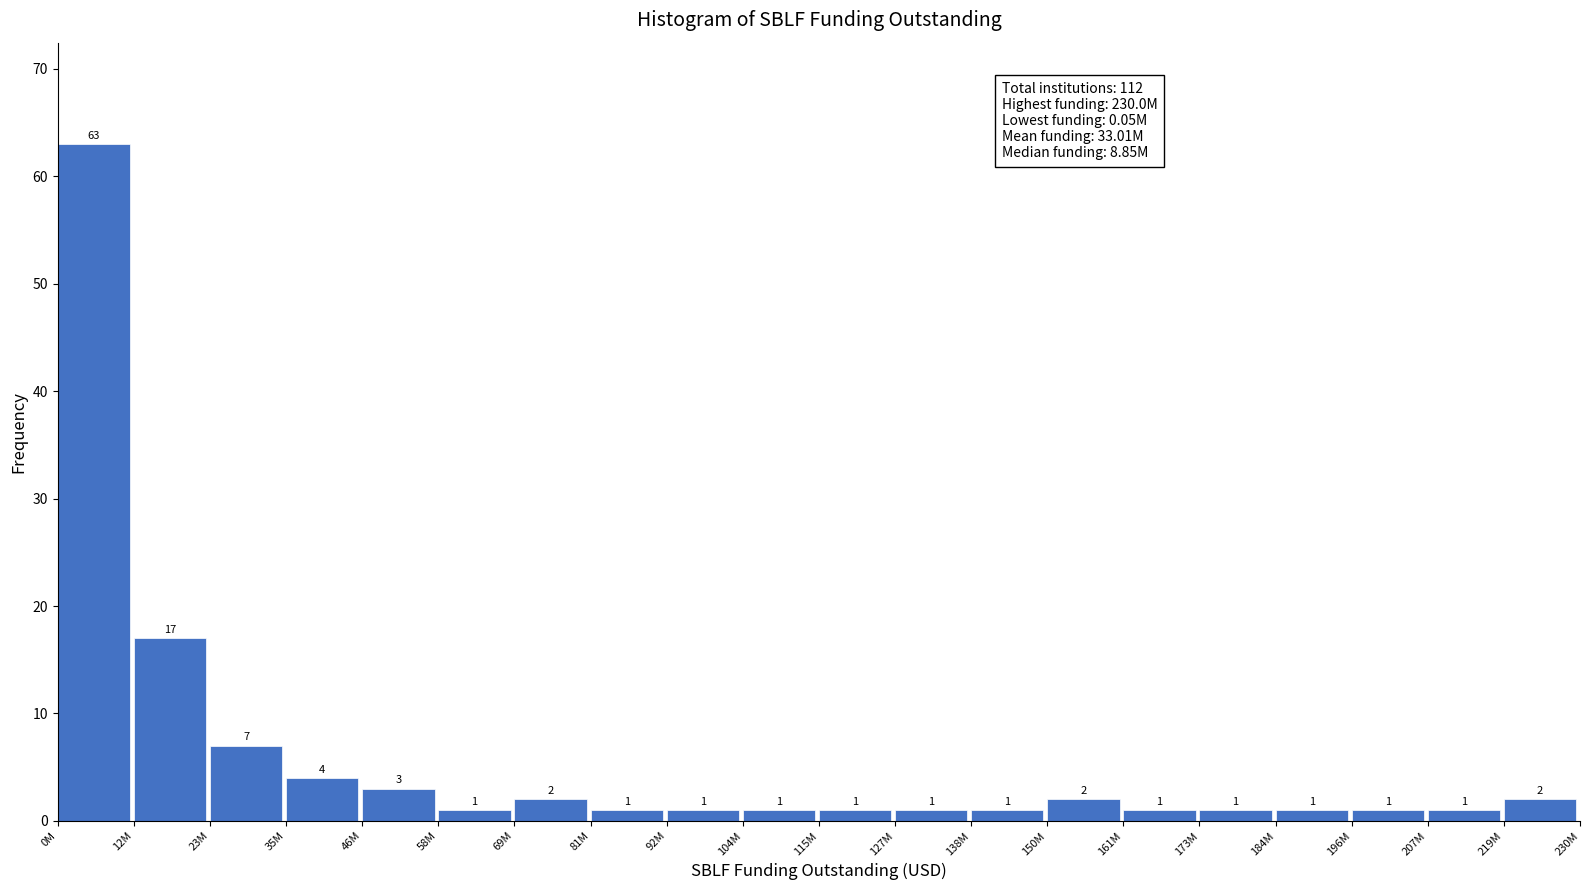

Reading right to left, transcribe all the data shown in this chart.

2	1	1	1	1	1	2	1	1	1	1	1	1	2	1	3	4	7	17	63